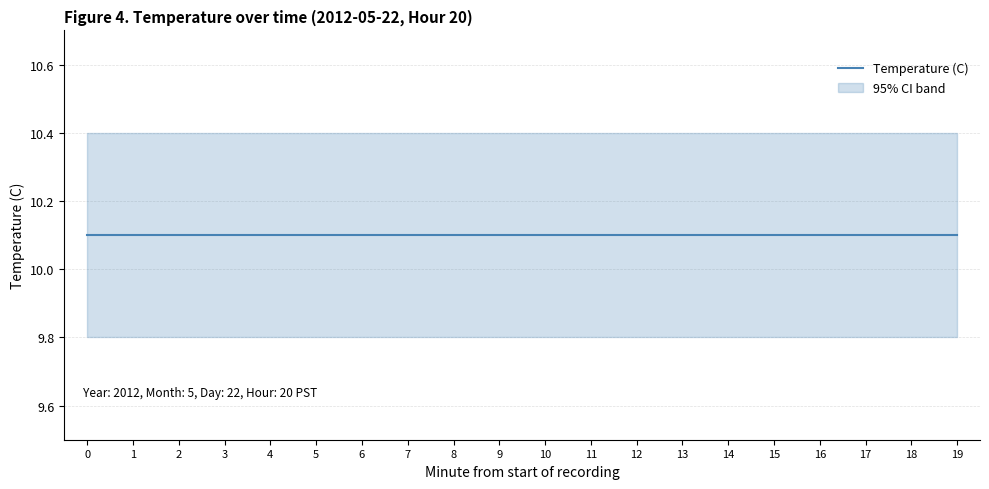

True or false: Temperature (C) and Temperature CI upper cross at least once.

False